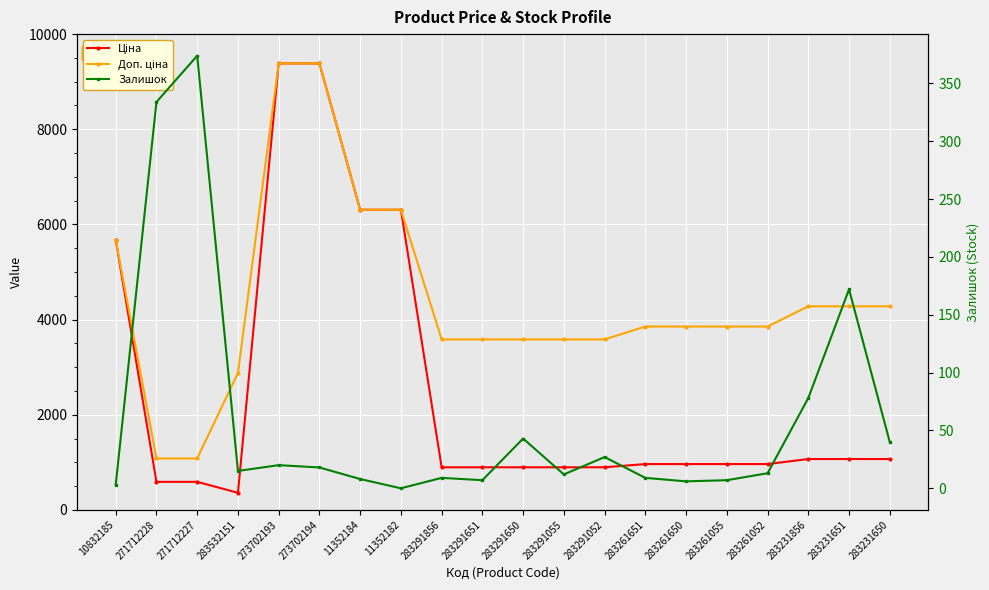

What is the minimum value for Ціна?

359.9